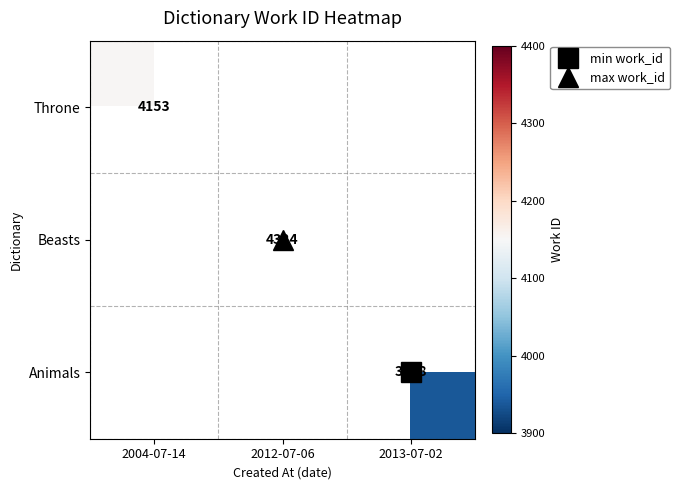

The Beasts series shows 7557.1 at 2012-07-06. True or false?

False